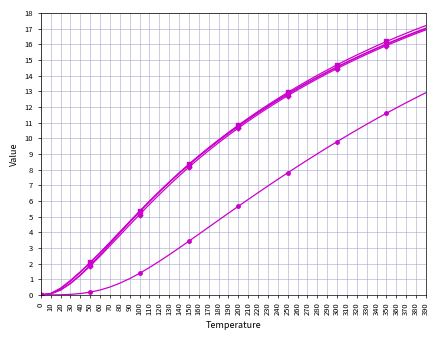

What is the maximum value shown in the chart?

17.2